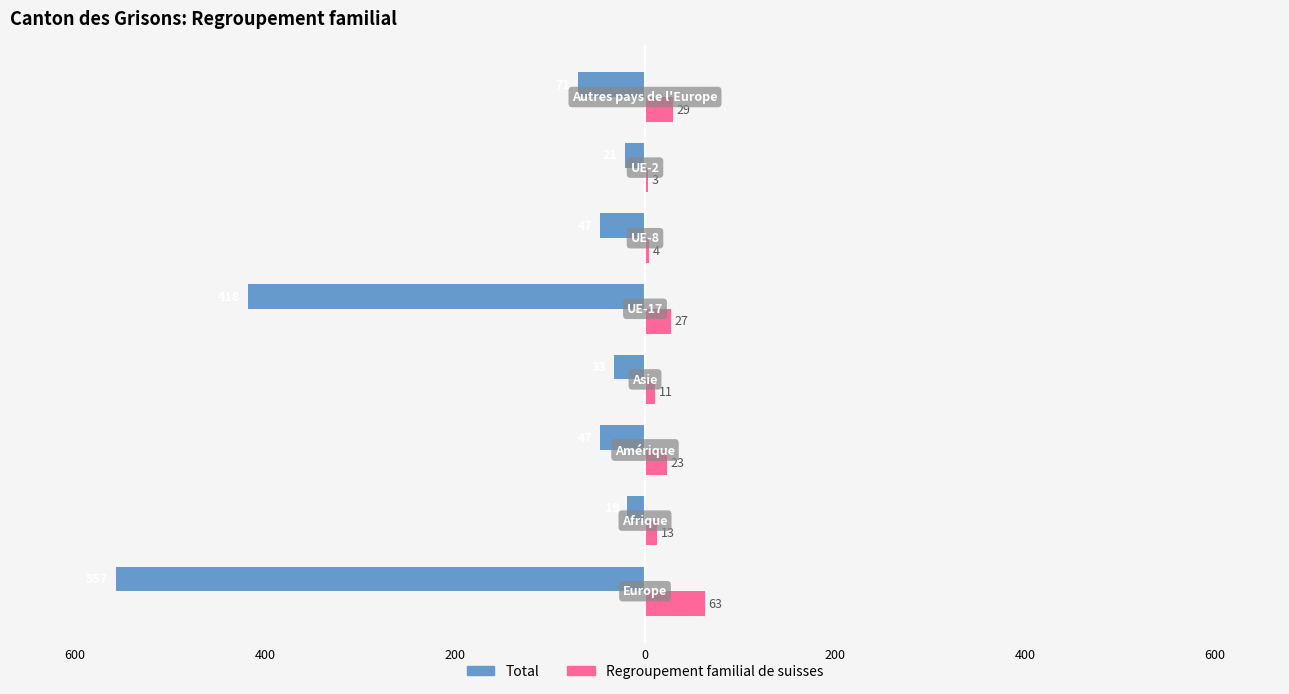

What are all the series names shown in the legend?

Total, Regroupement familial de suisses